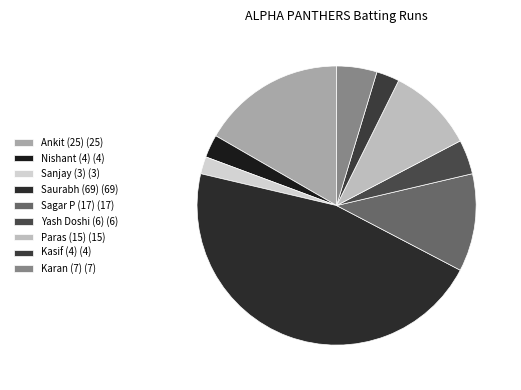

Is it true that Ankit (25) is 22% of the pie?

False